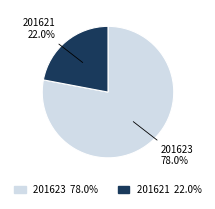

Count the number of slices in the pie.

2